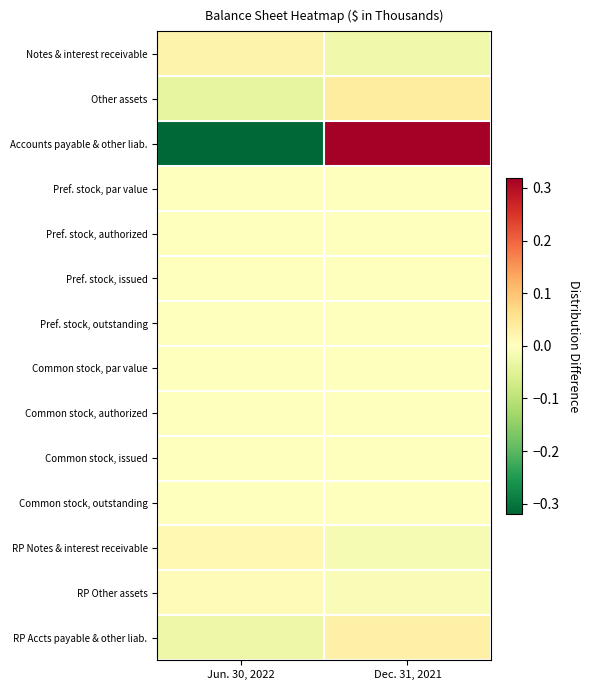

Which series changed the most between Jun. 30, 2022 and Dec. 31, 2021?

Accounts payable & other liab.